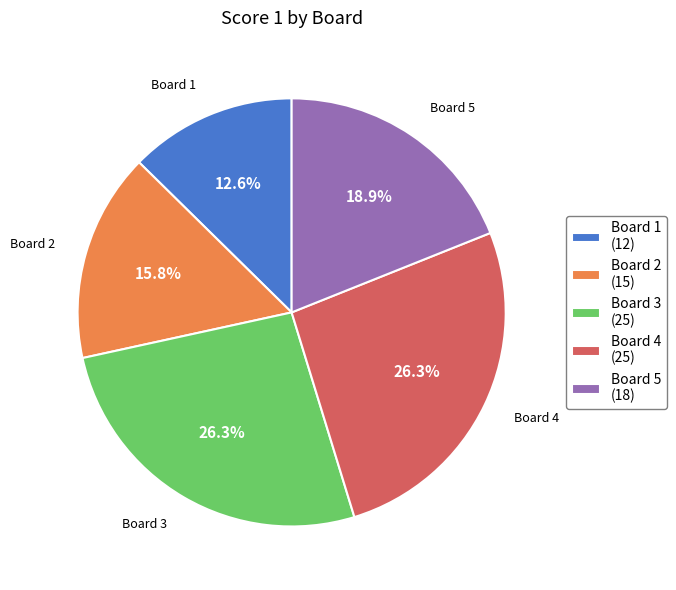

What percentage is the Board 1 slice, to the nearest percent?

13%